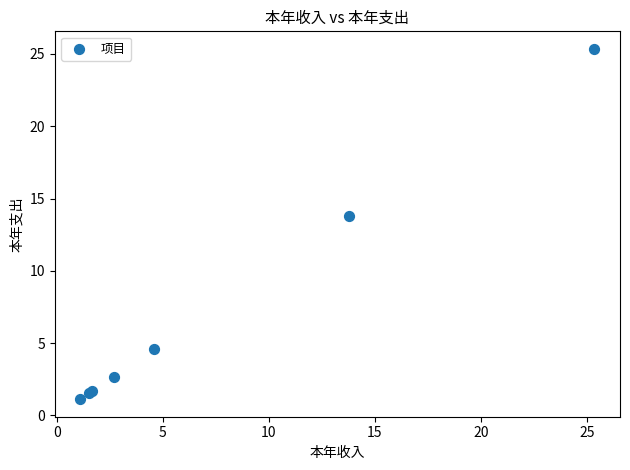

What Y value in the scatter plot is closest to 13?

13.8